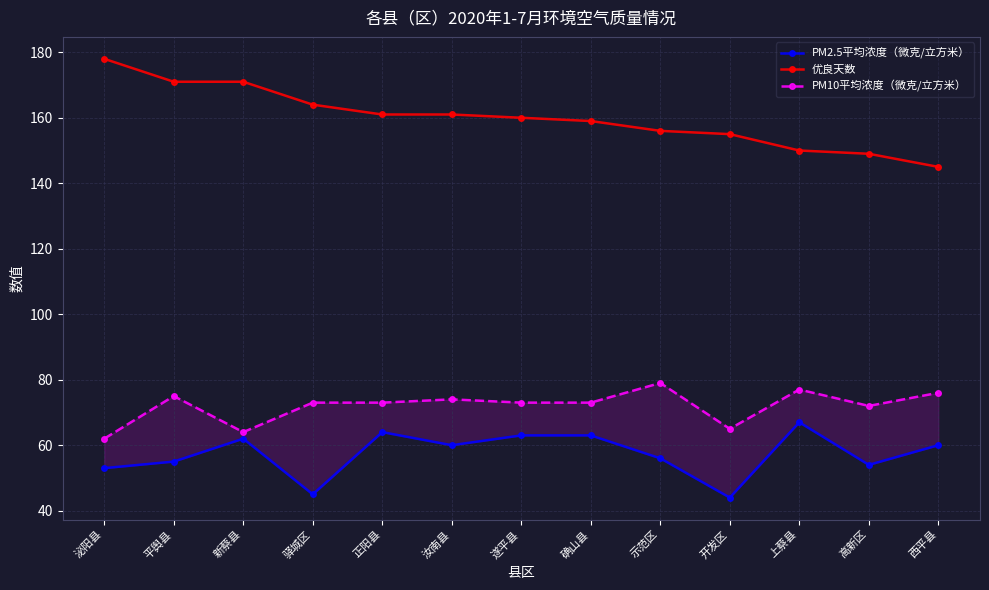

True or false: PM10平均浓度（微克/立方米） and 优良天数 cross at least once.

False